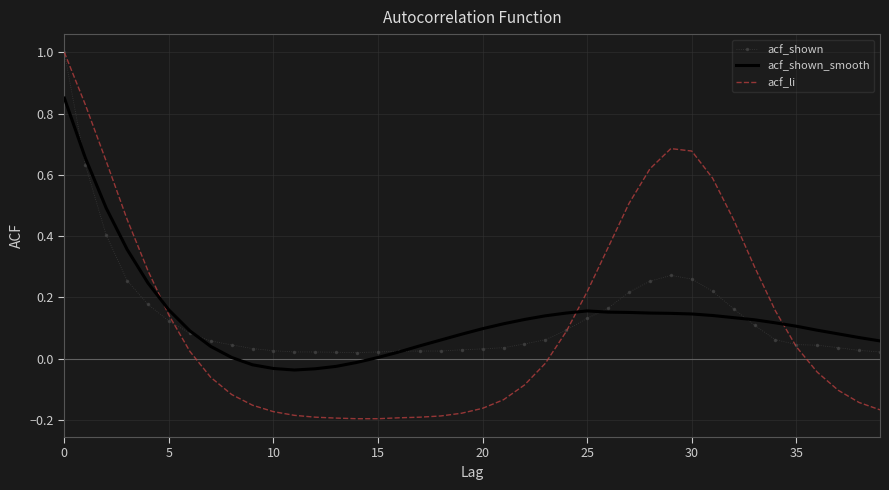

What is the maximum value shown in the chart?

1.0